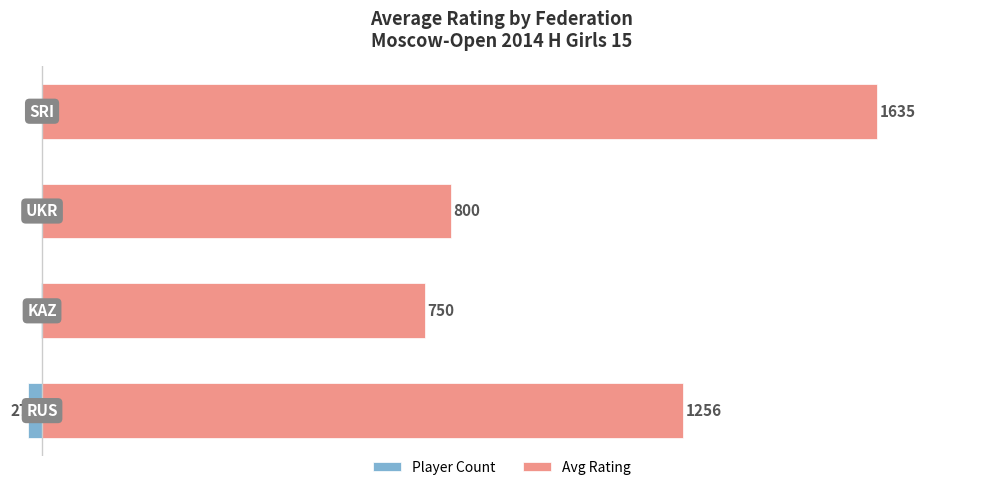

Which series has the largest total across all categories?

Avg Rating